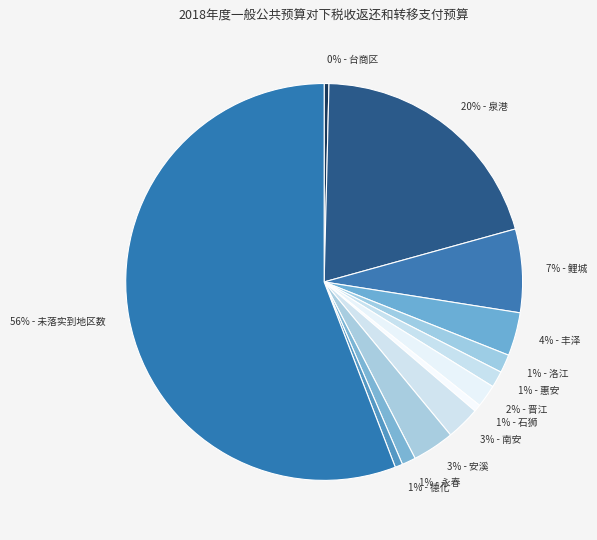

Count the number of slices in the pie.

13